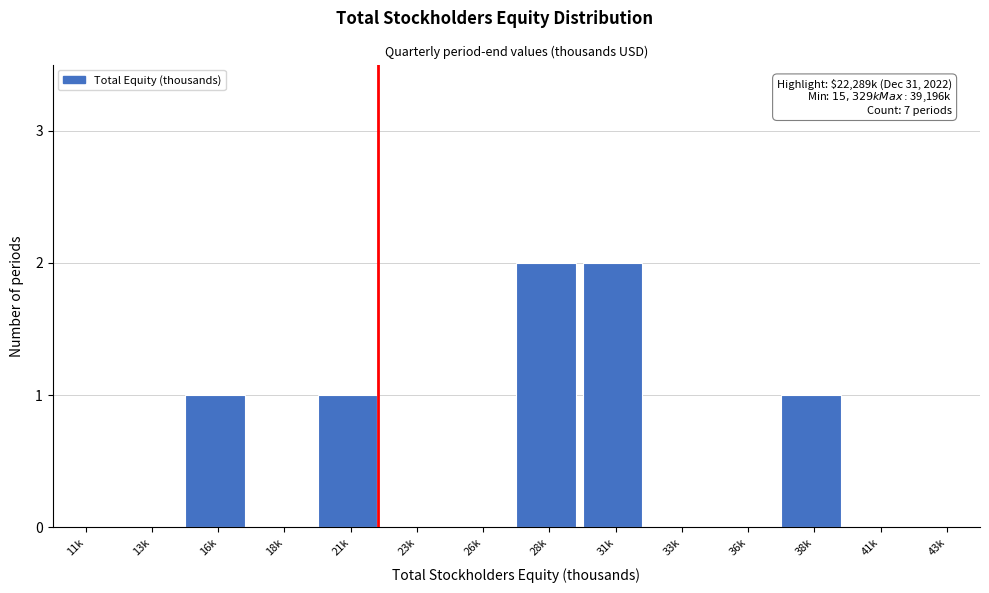

Reading left to right, what are all the values shown in this chart?

11k=0	13k=0	16k=1	18k=0	21k=1	23k=0	26k=0	28k=2	31k=2	33k=0	36k=0	38k=1	41k=0	43k=0